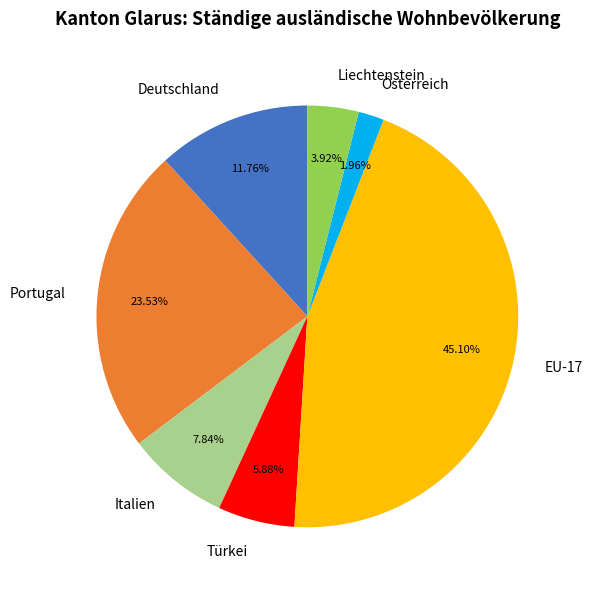

Is it true that Türkei is 6% of the pie?

True